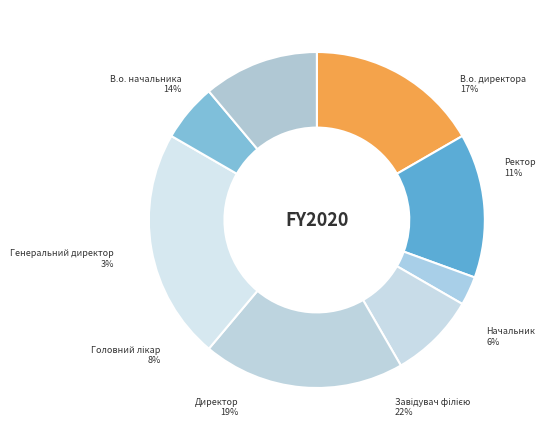

What percentage do В.о. начальника and Завідувач філією together represent?

36.1%